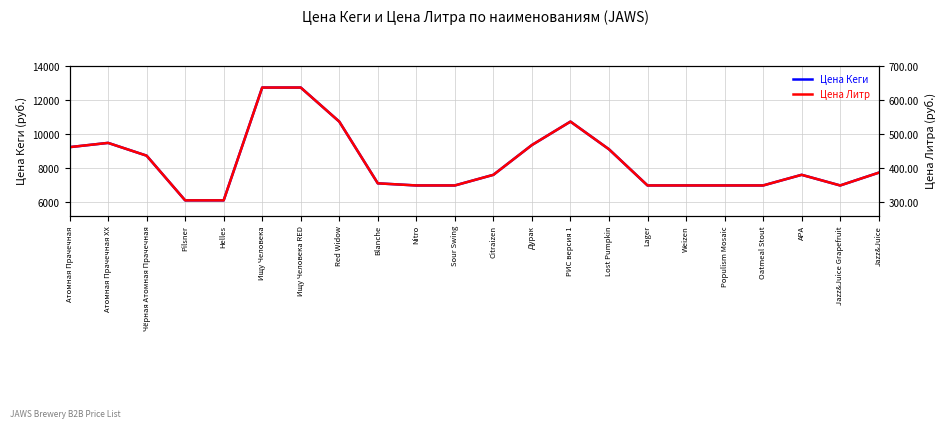

Which series has the largest total across all categories?

Цена Кеги